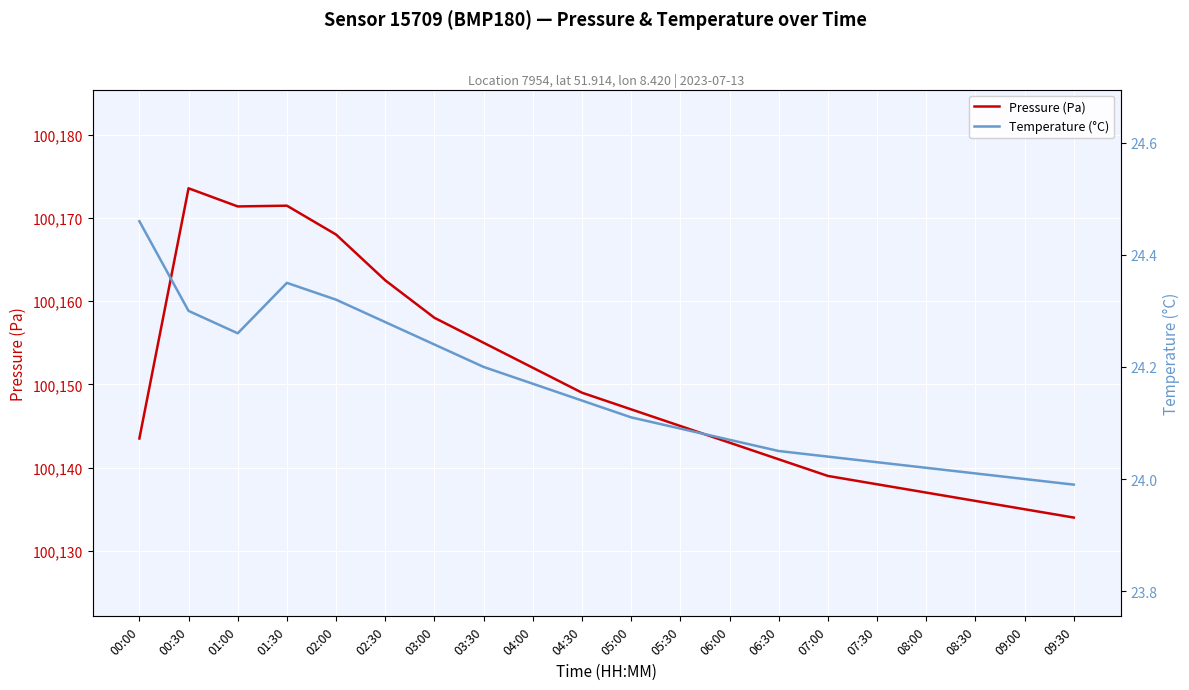

What is the value of the Pressure (Pa) point at the 12th from the left?

100145.0